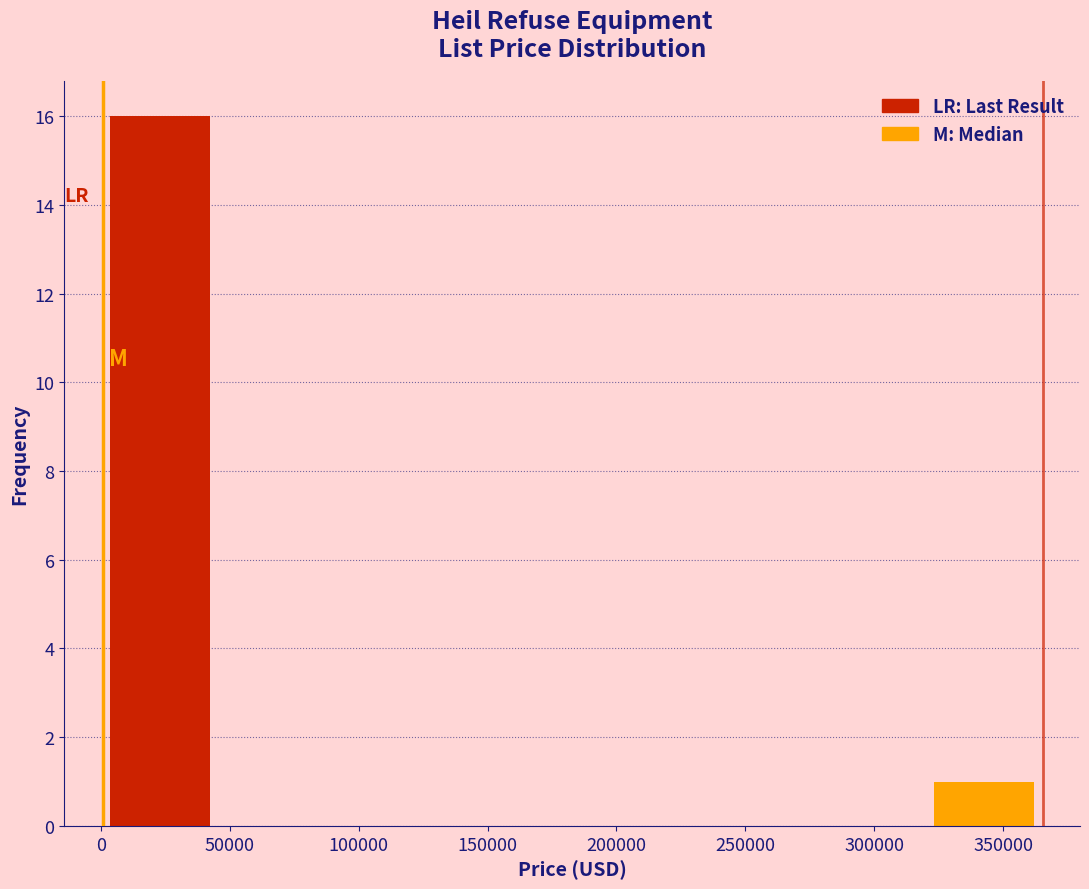

Over which range of the x-axis is the bar tallest?

0 to 45000